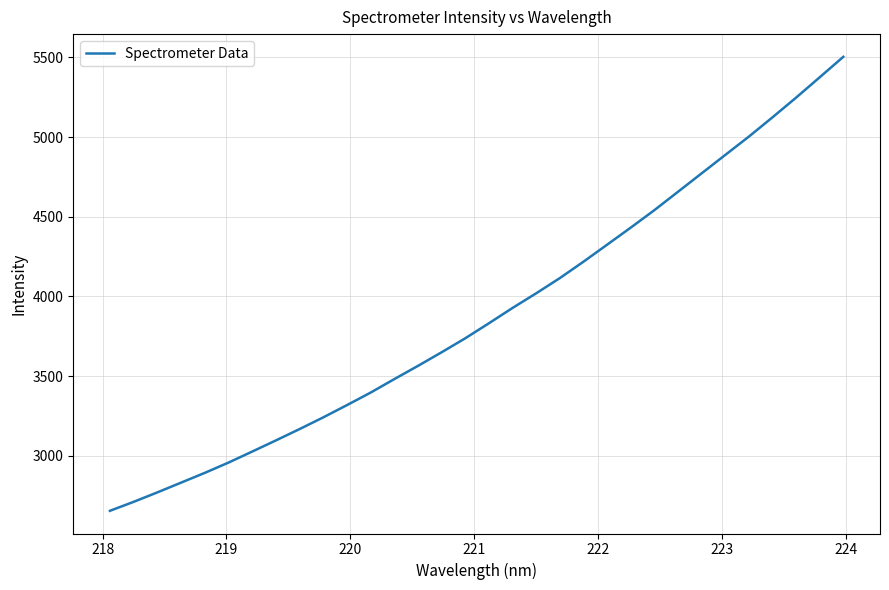

Reading left to right, what are all the values shown in this chart?

2655.5	2711.7	2771.0	2832.0	2893.1	2957.6	3026.6	3096.4	3167.6	3240.9	3317.7	3396.2	3480.7	3563.7	3649.1	3736.8	3830.9	3927.1	4019.0	4114.3	4217.3	4323.9	4431.1	4540.7	4656.0	4771.6	4887.1	5002.2	5123.2	5246.9	5374.6	5503.0